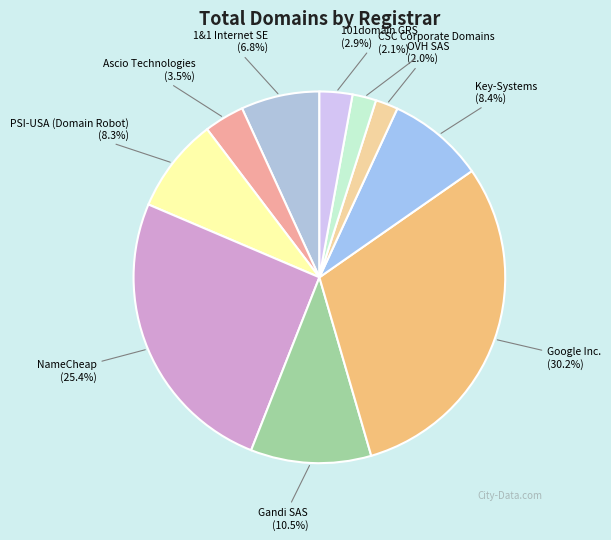

What is the largest slice in the pie chart?

Google Inc.